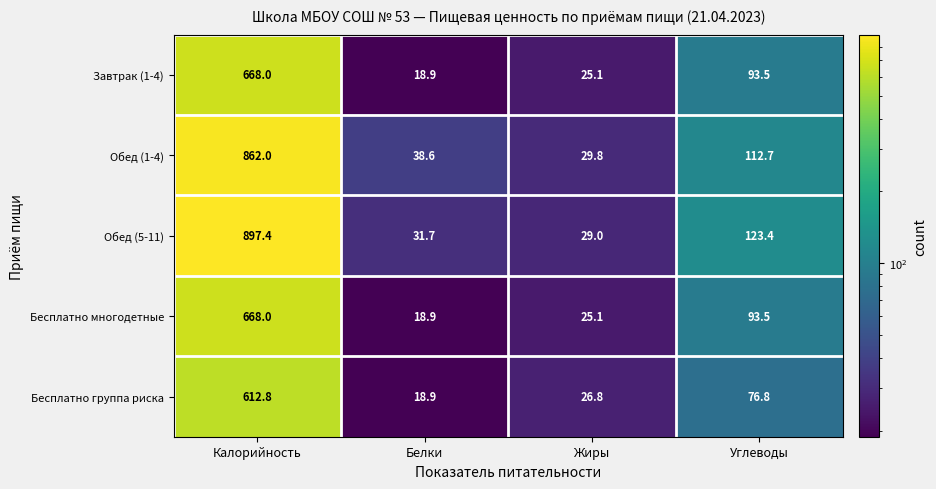

Which label corresponds to the largest value in the chart?

Калорийность